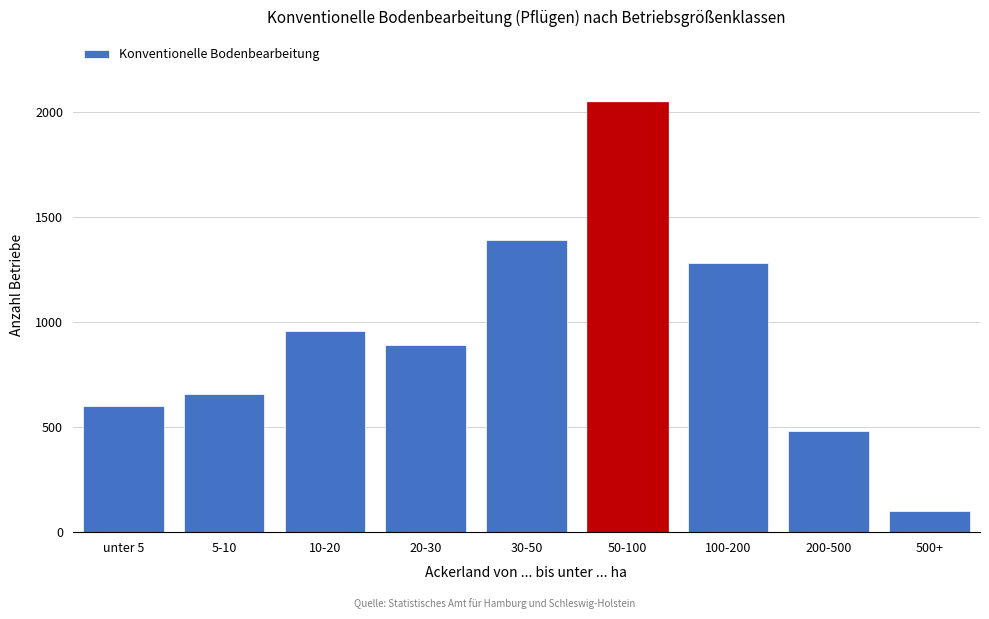

Reading left to right, transcribe all the data shown in this chart.

600	660	960	890	1390	2050	1280	480	100